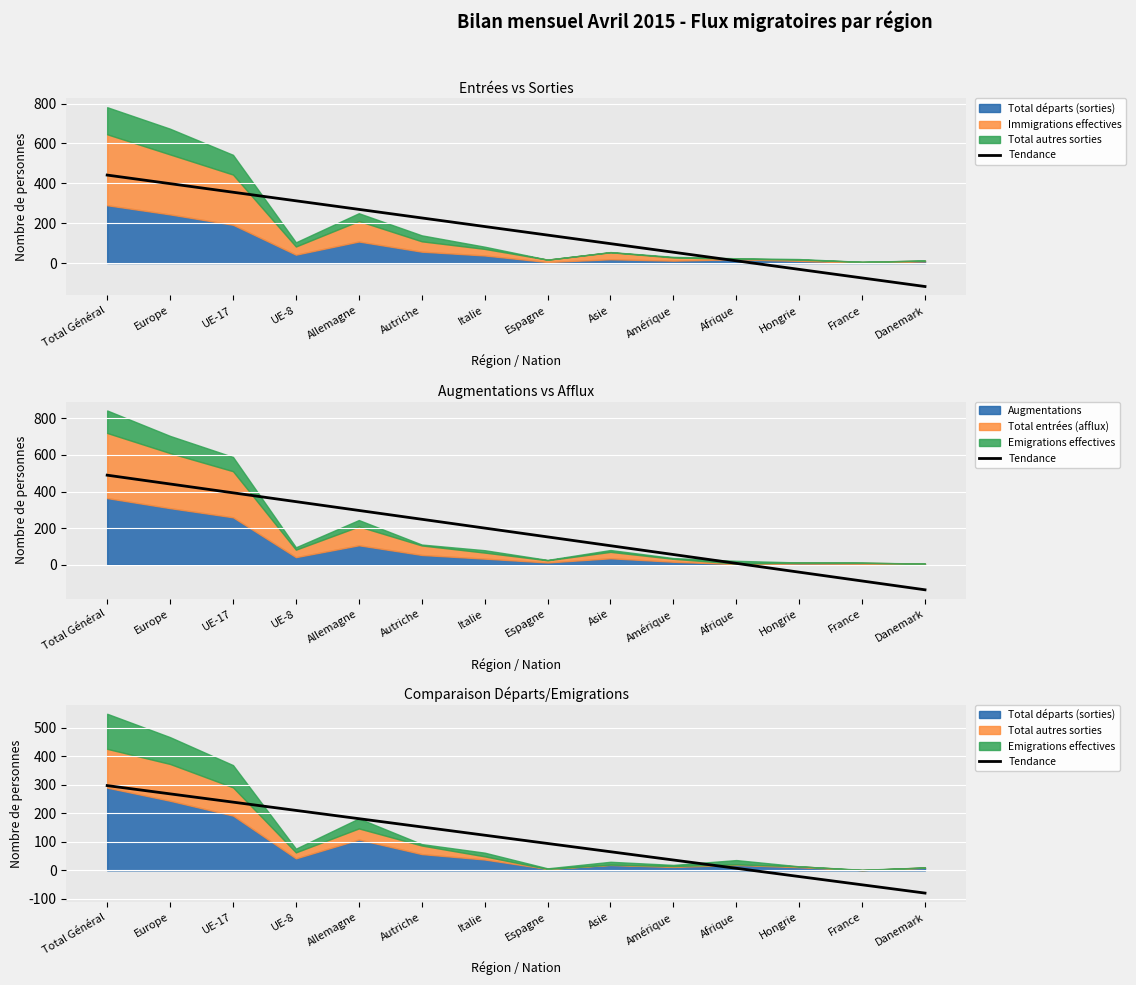

Which label corresponds to the largest value in the chart?

Total Général